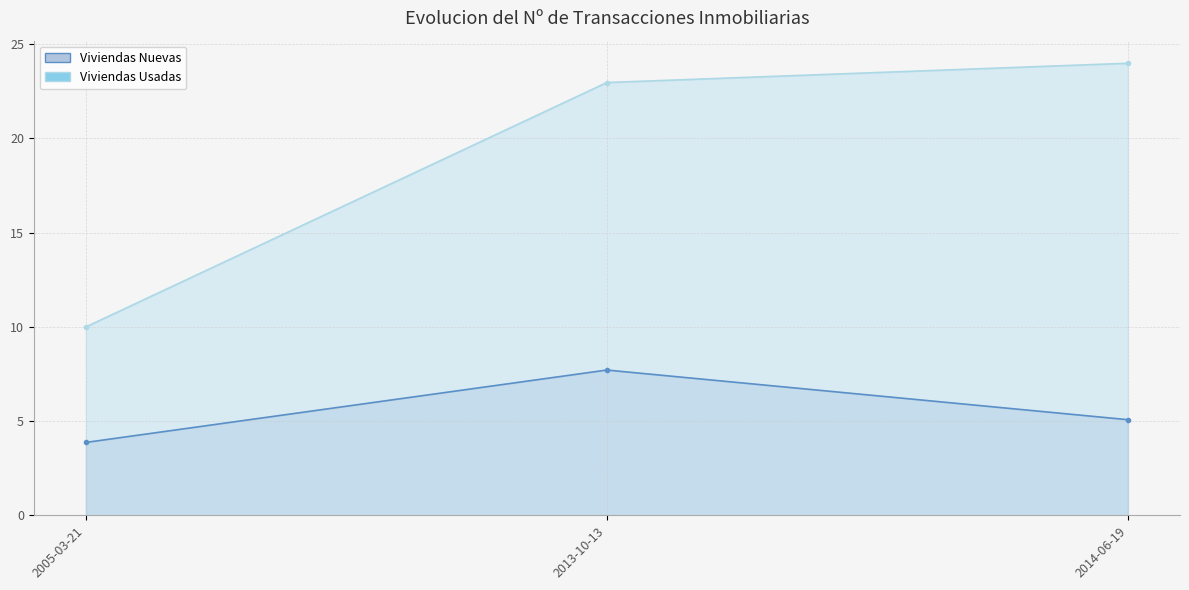

How many values in the Viviendas Nuevas series are below 5?

1